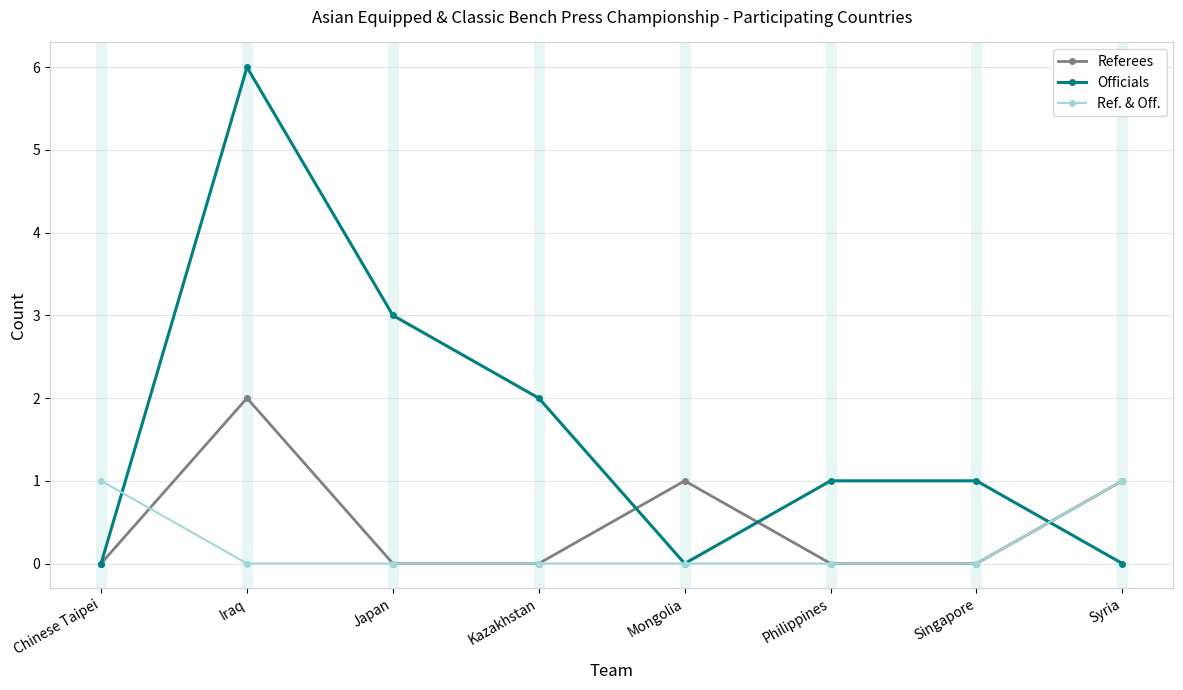

Rank the series by their average value, from lowest to highest.

Ref. & Off., Referees, Officials